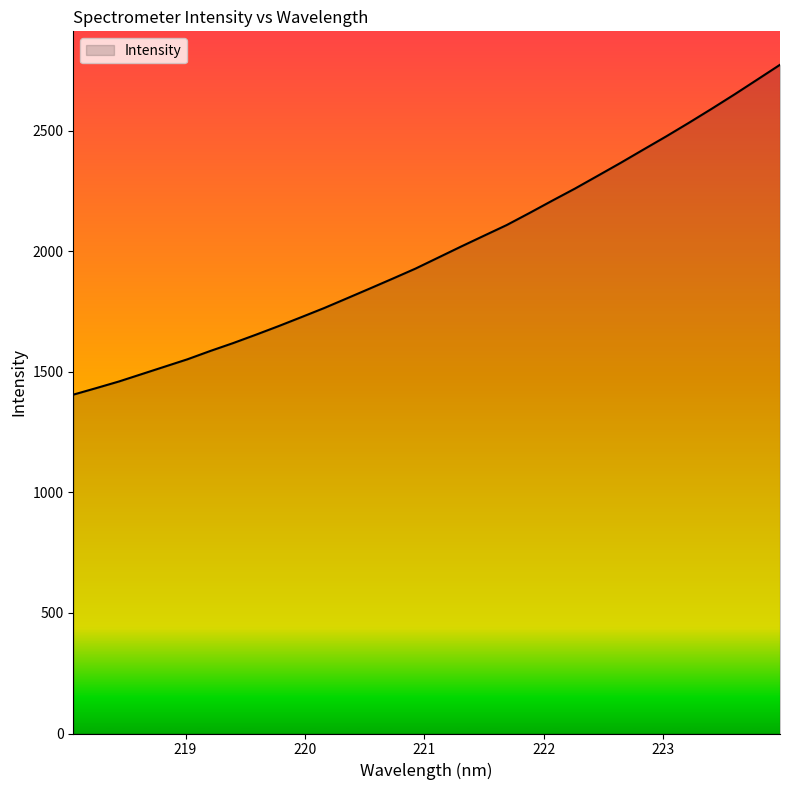

How many lines are shown in the chart?

1